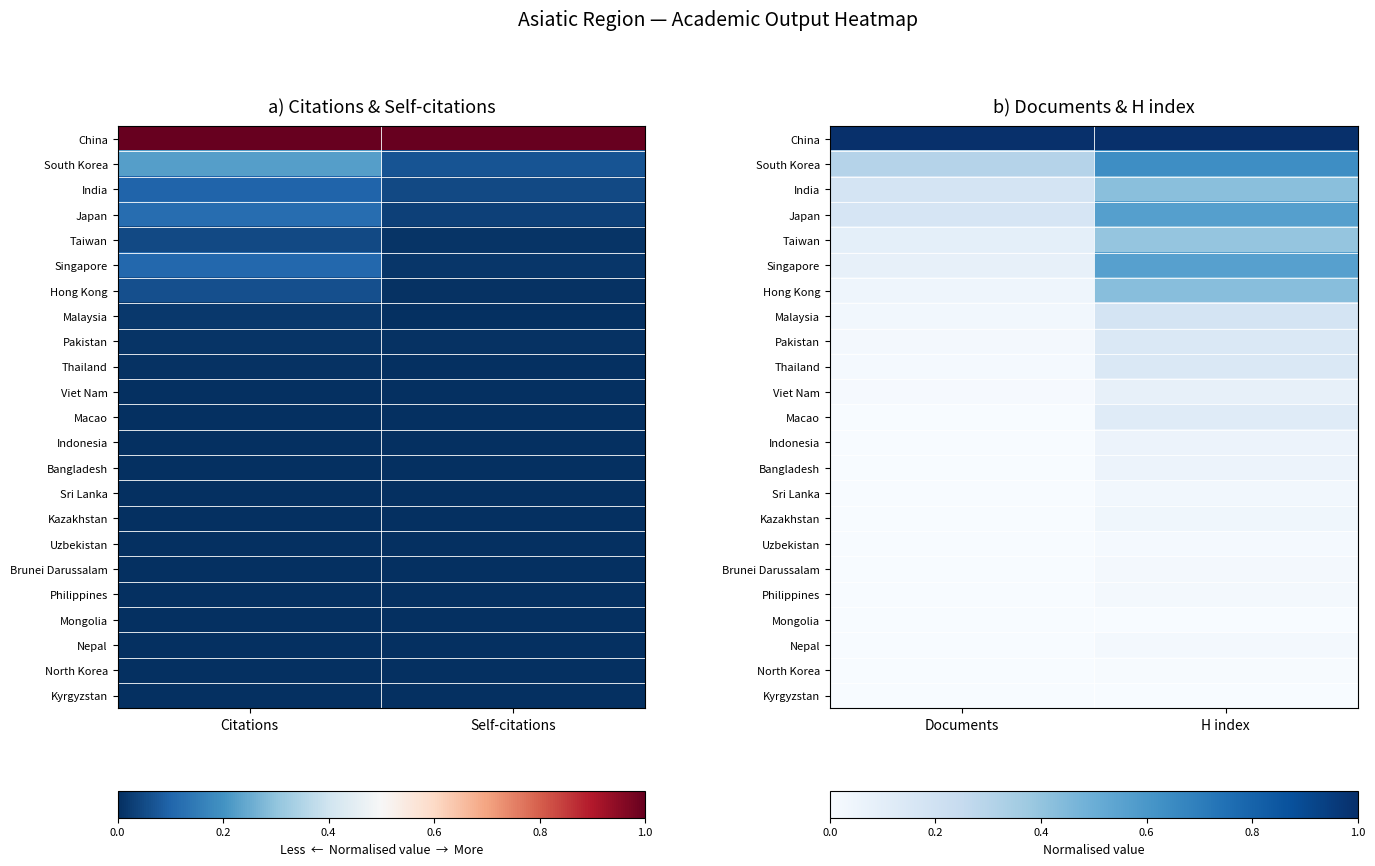

Count the South Korea values in the range 0 to 1.

2